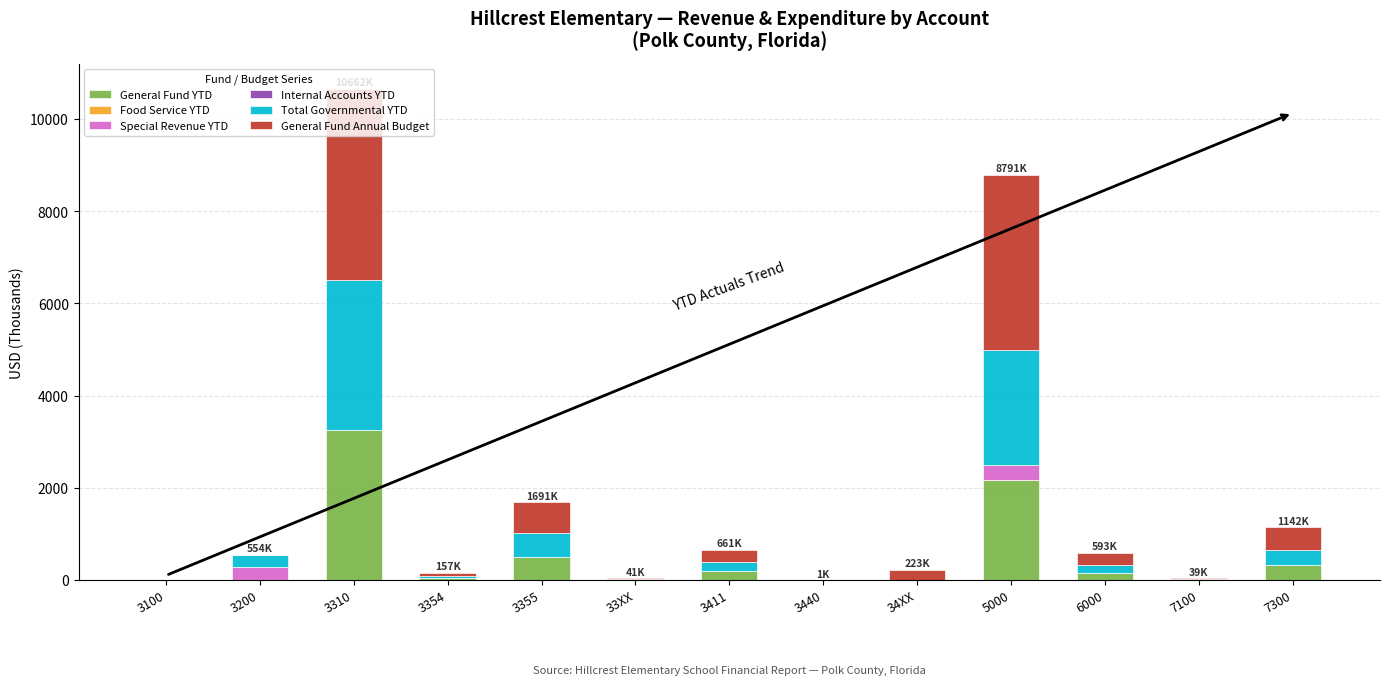

How many categories are shown in the chart?

13